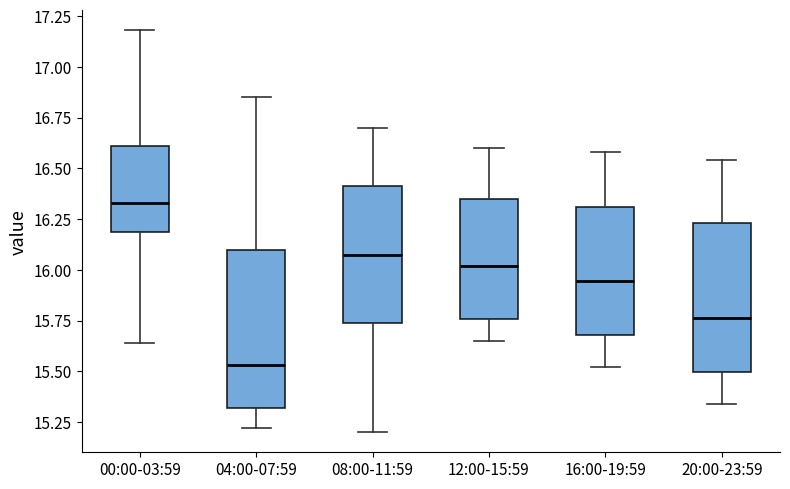

Which box has the highest median line?

00:00-03:59